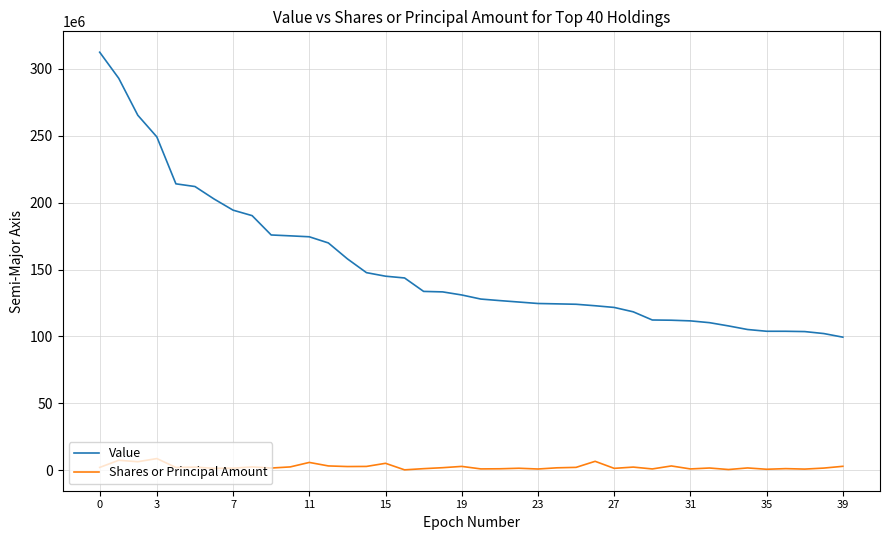

Which series has the widest spread of values?

Value